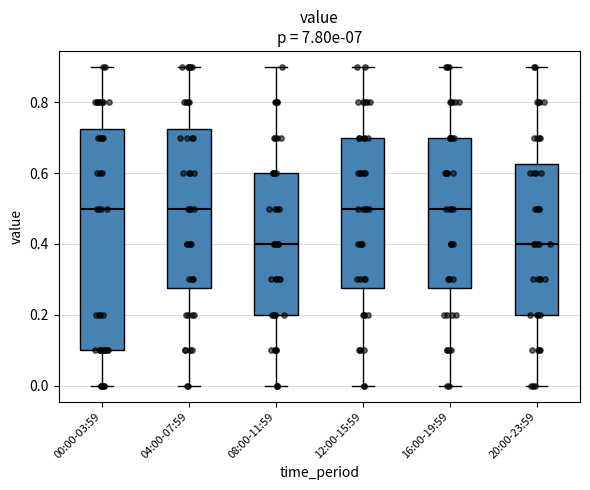

Where does the lower whisker of the box for 20:00-23:59 end on the y-axis? The values are not printed on the chart, so give them approximately, as read against the axis.

0.00